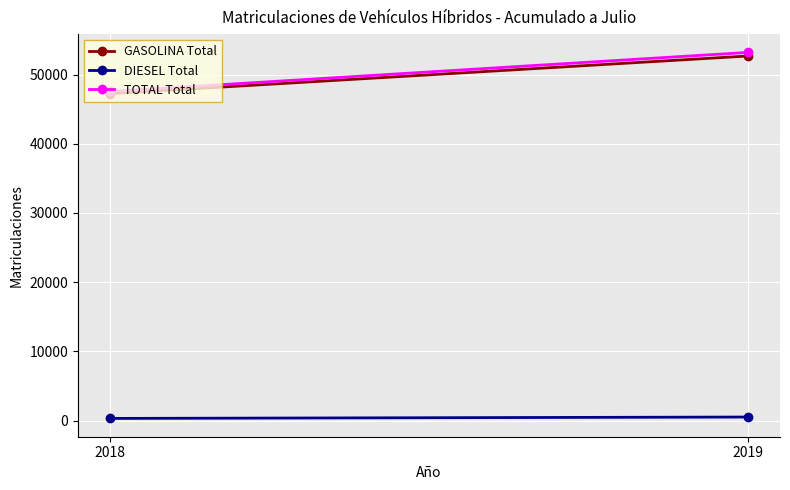

Reading left to right, extract all data points from this chart.

GASOLINA Total: 47232	52674
DIESEL Total: 318	518
TOTAL Total: 47550	53192